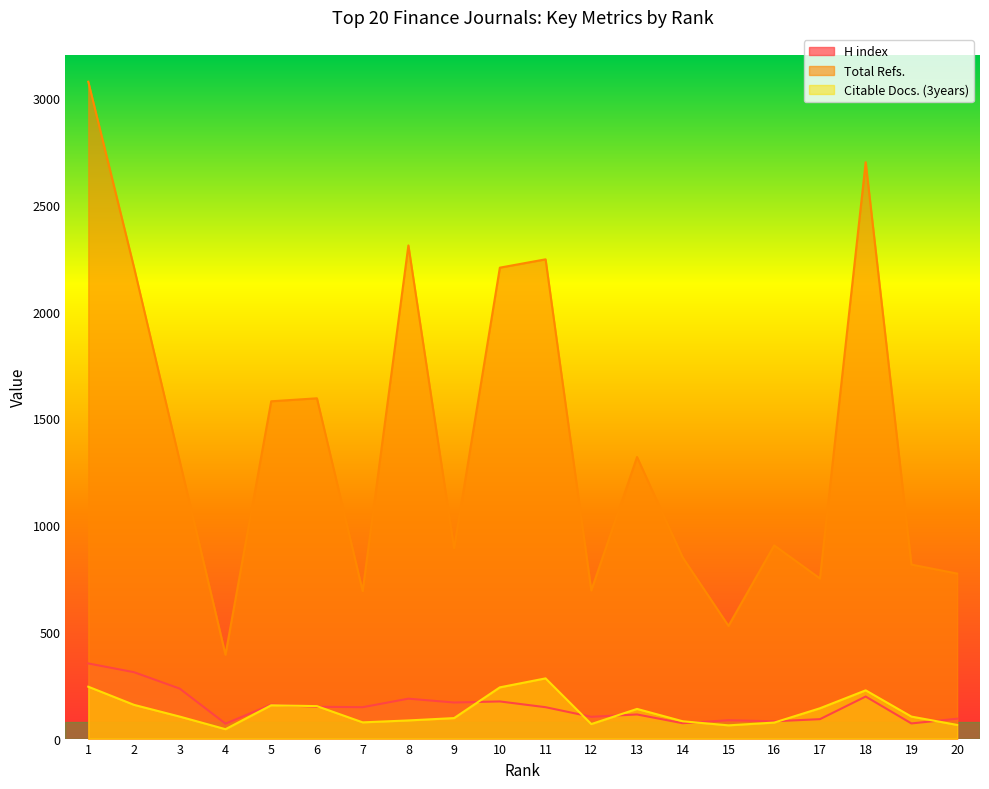

How many categories are shown in the chart?

20